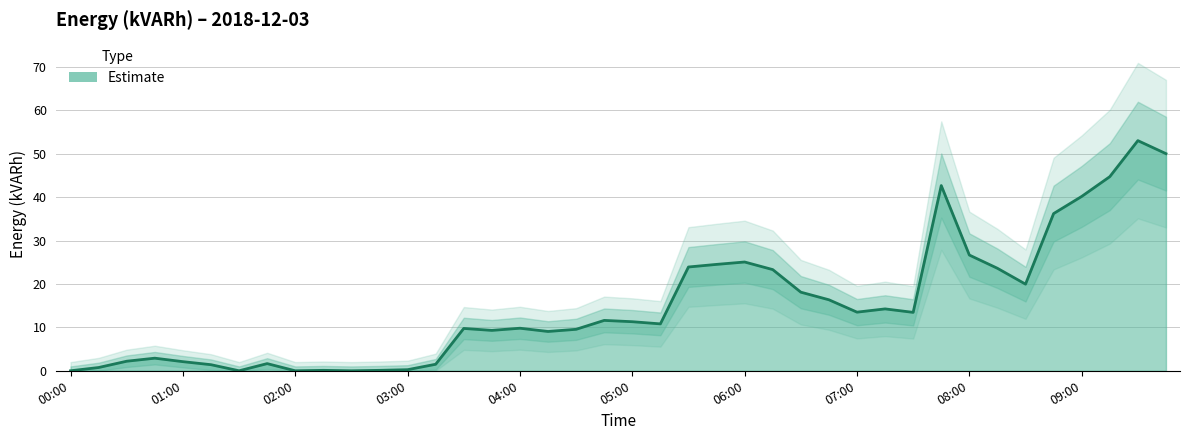

What is the label of the 29th point from the right?

02:45